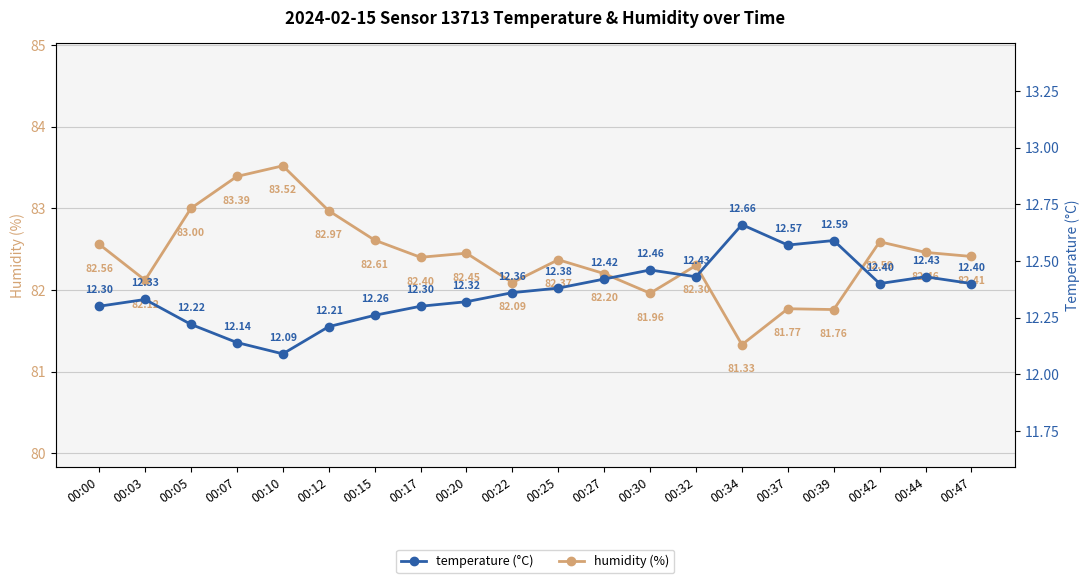

At which category is the sum across all series the highest?

00:10